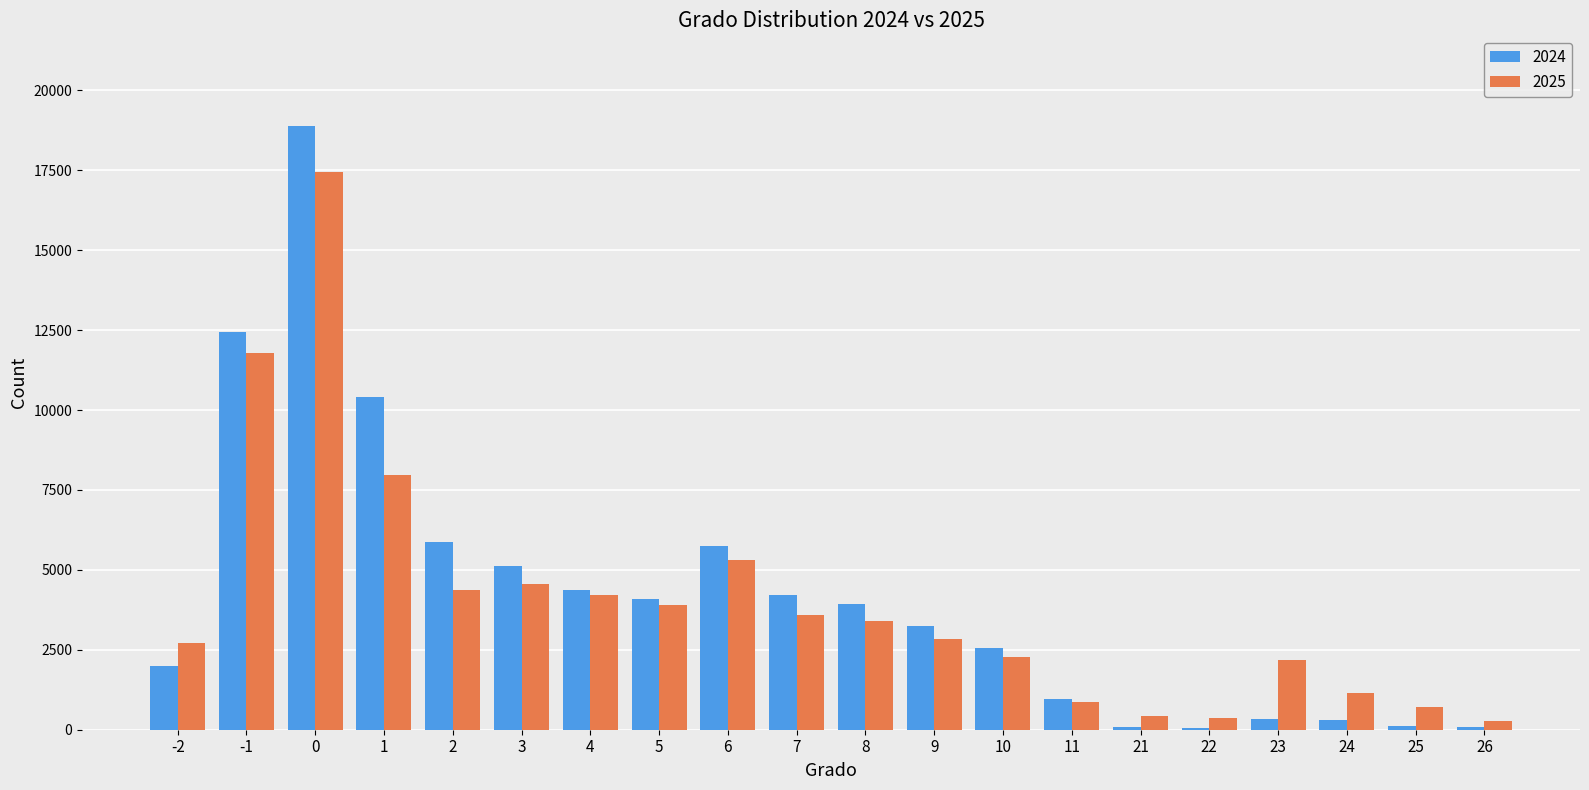

What is the greatest value displayed?

18886